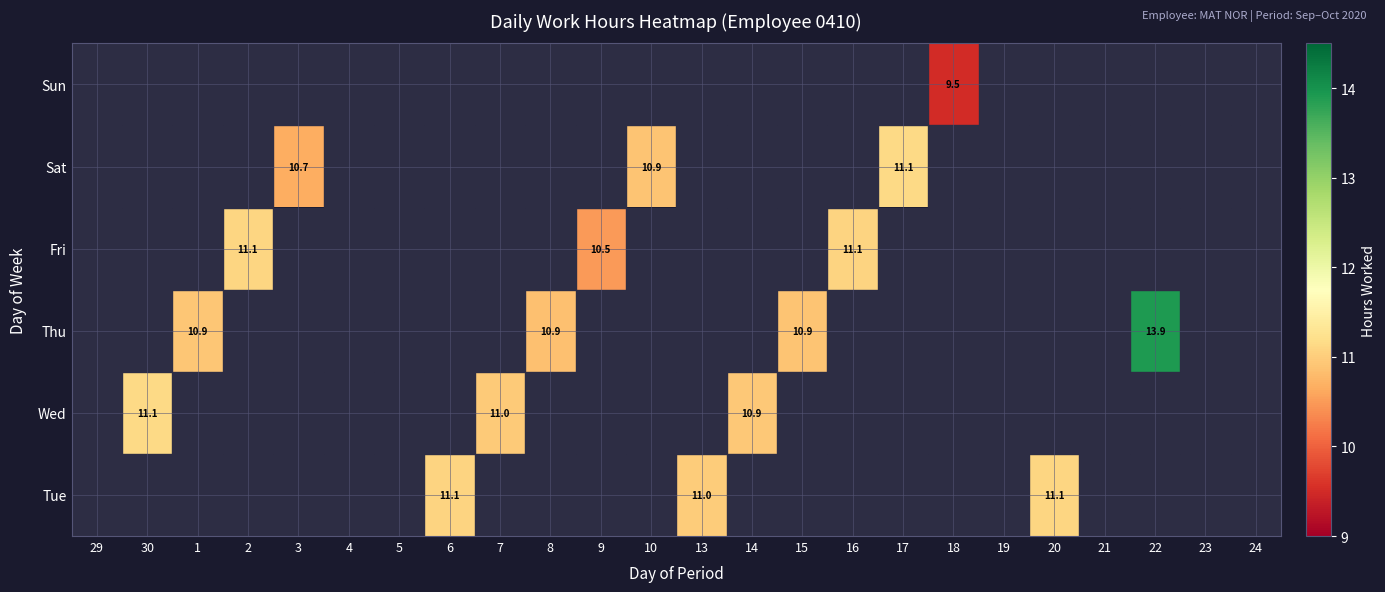

Is it true that 2 equals 0.0 at Tue?

True